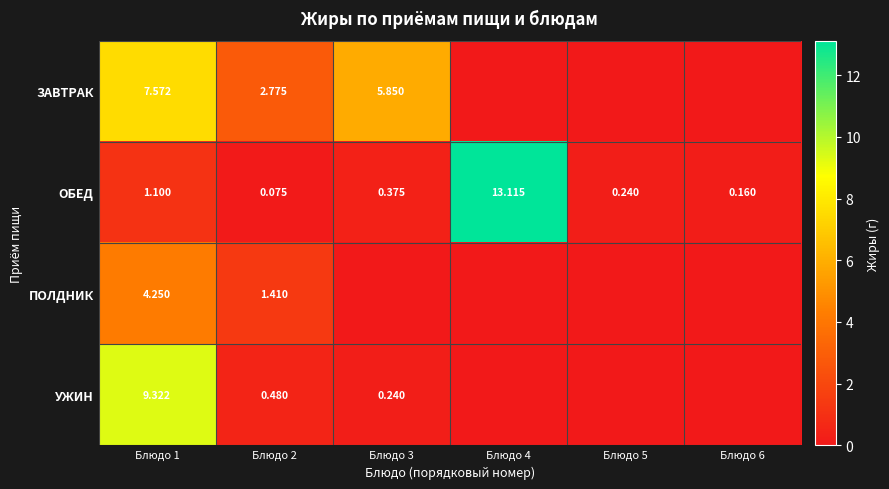

The value of УЖИН at Блюдо 1 is 9.3. True or false?

True